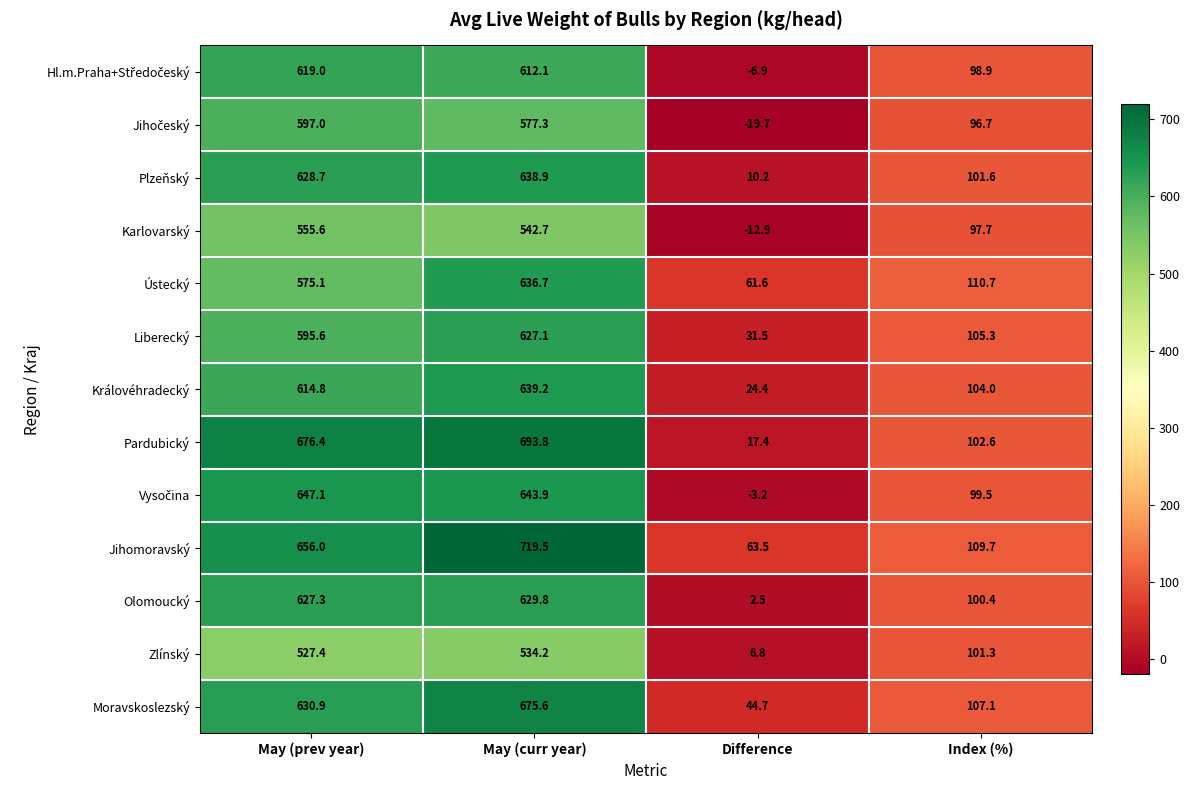

What is the sum of all Karlovarský values?

1183.1